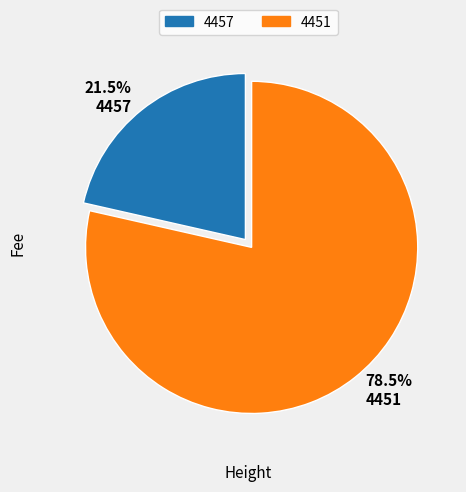

Combined, what portion of the pie is 4457 and 4451?

100.0%